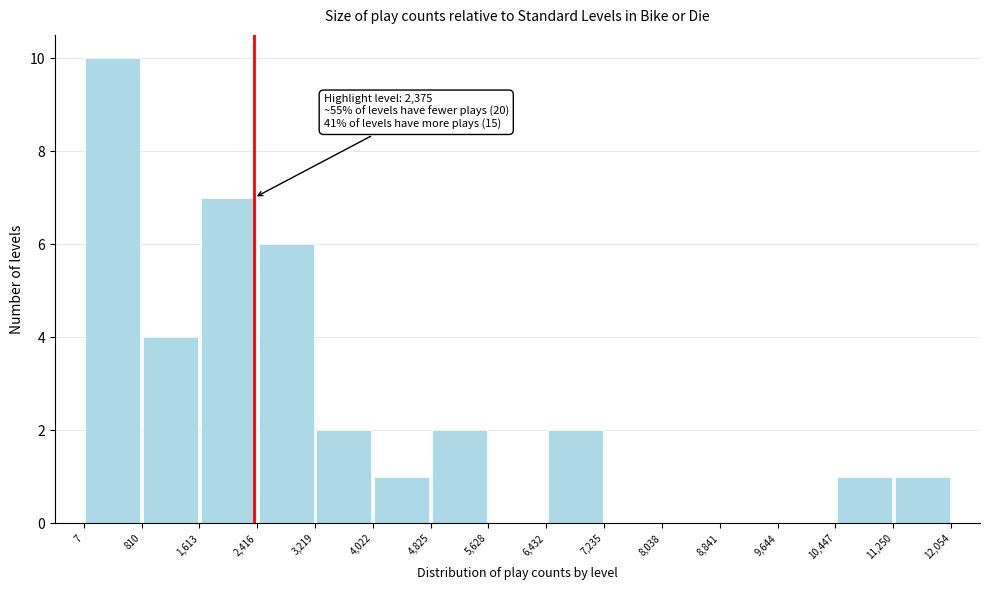

Over which range of the x-axis is the bar tallest?

7 to 810